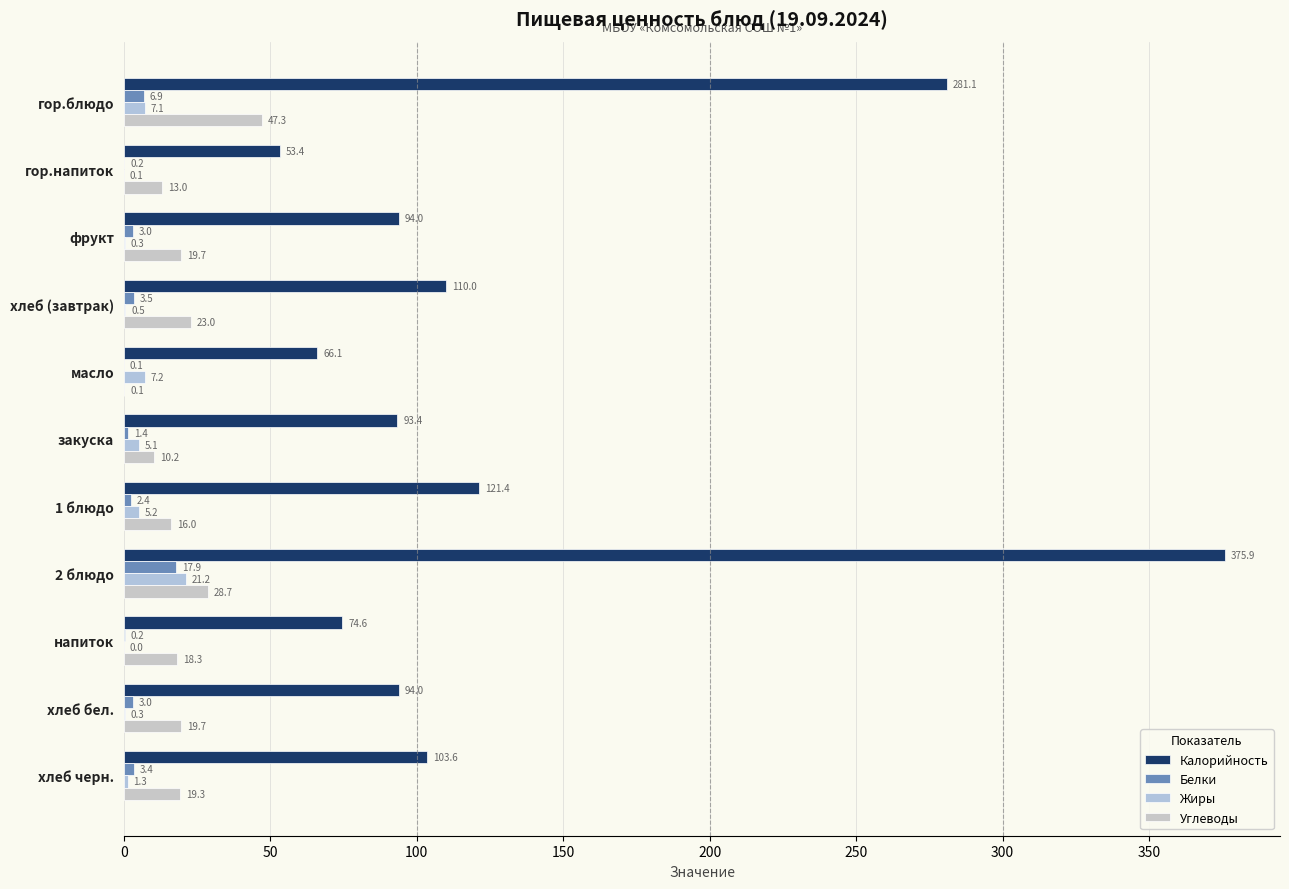

What is the value of the Углеводы bar at the 10th from the left?

19.7